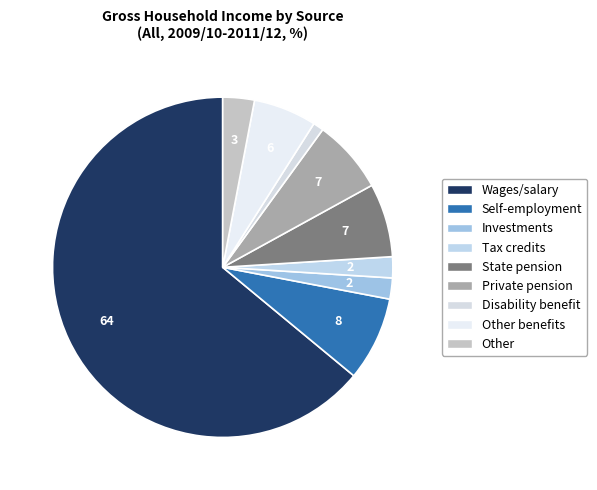

Is there a majority slice in this chart?

Yes